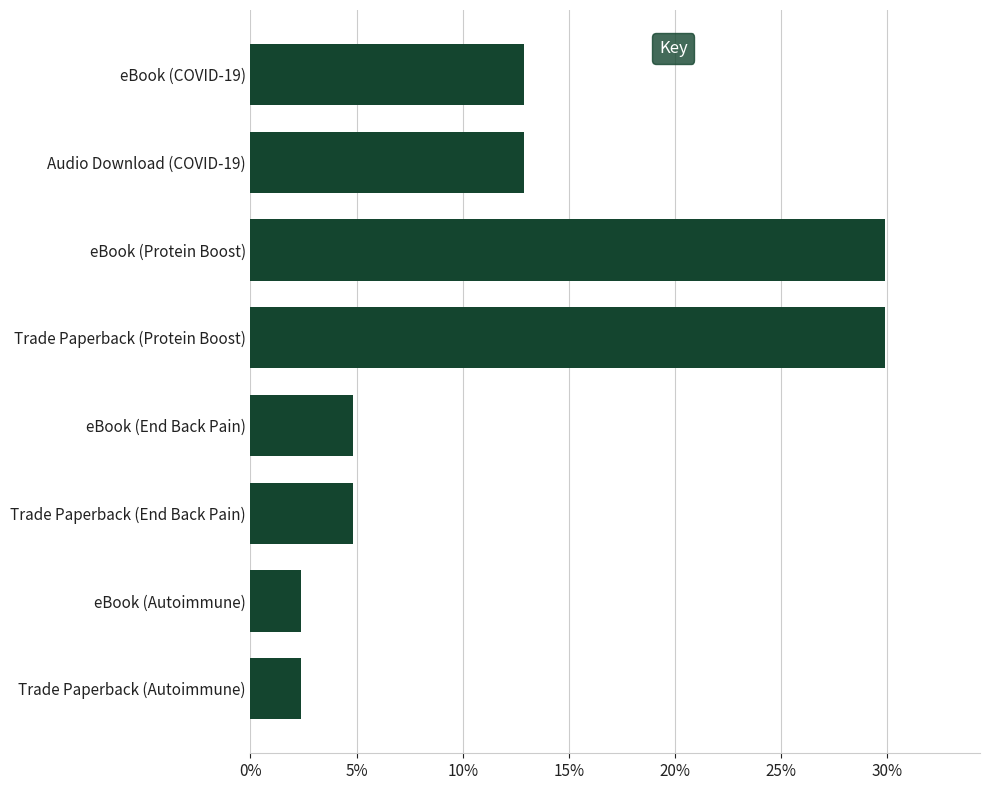

Does the chart contain any negative values?

No